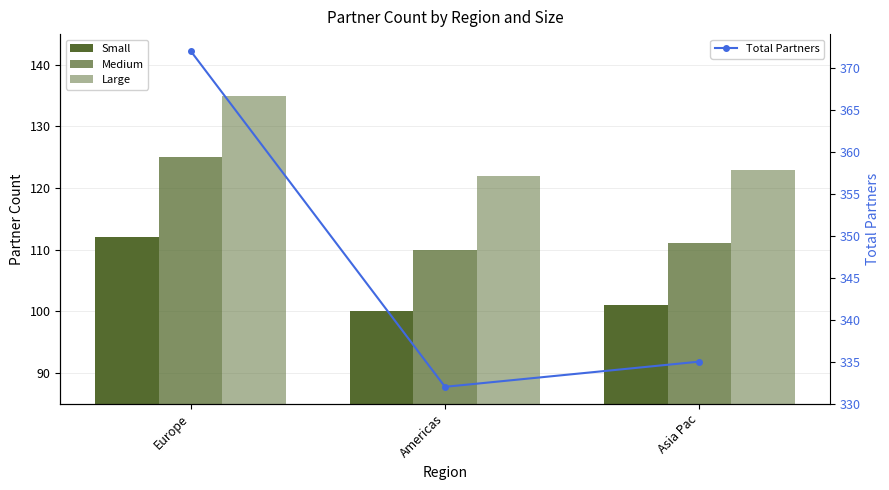

Which series changed the most between Europe and Americas?

Total Partners